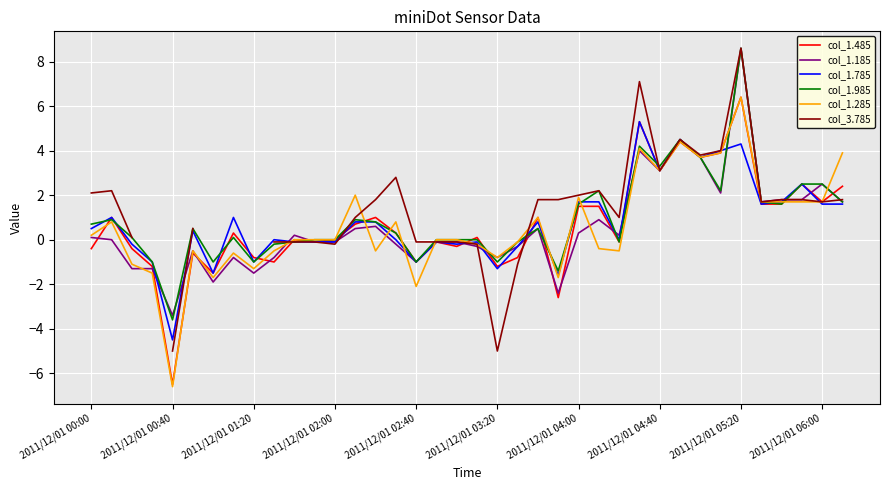

How many series are shown in this chart?

6